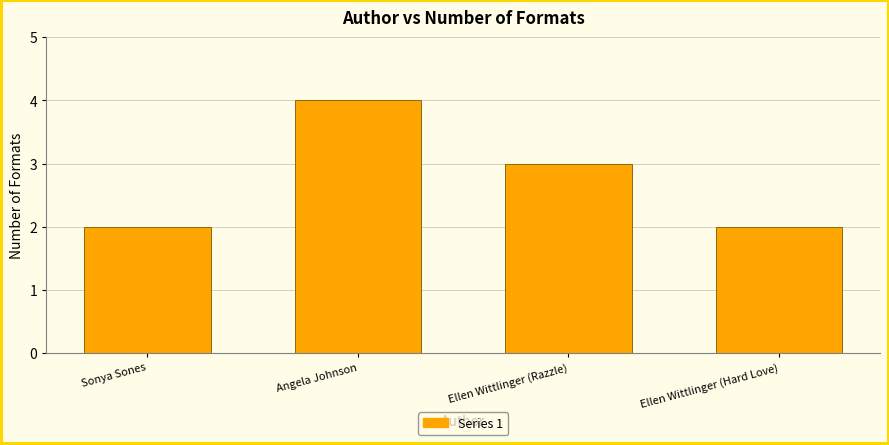

The value at Angela Johnson is 2. True or false?

False